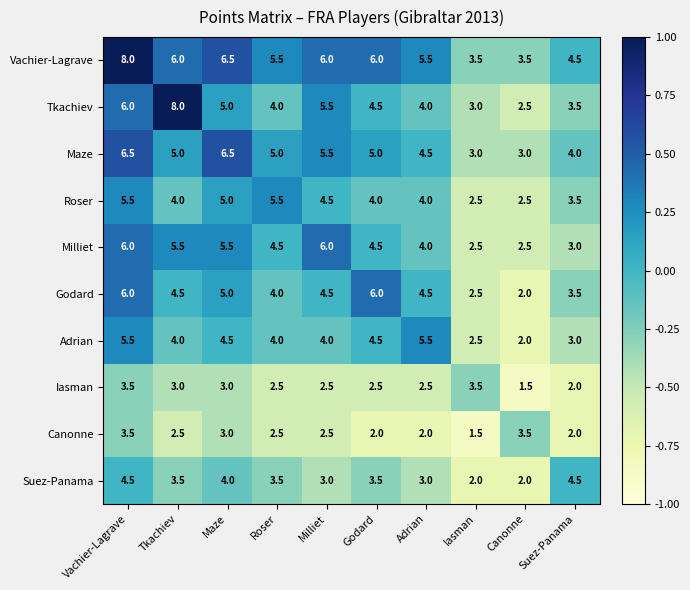

What is the difference between the maximum and minimum values in the Suez-Panama series?

2.5